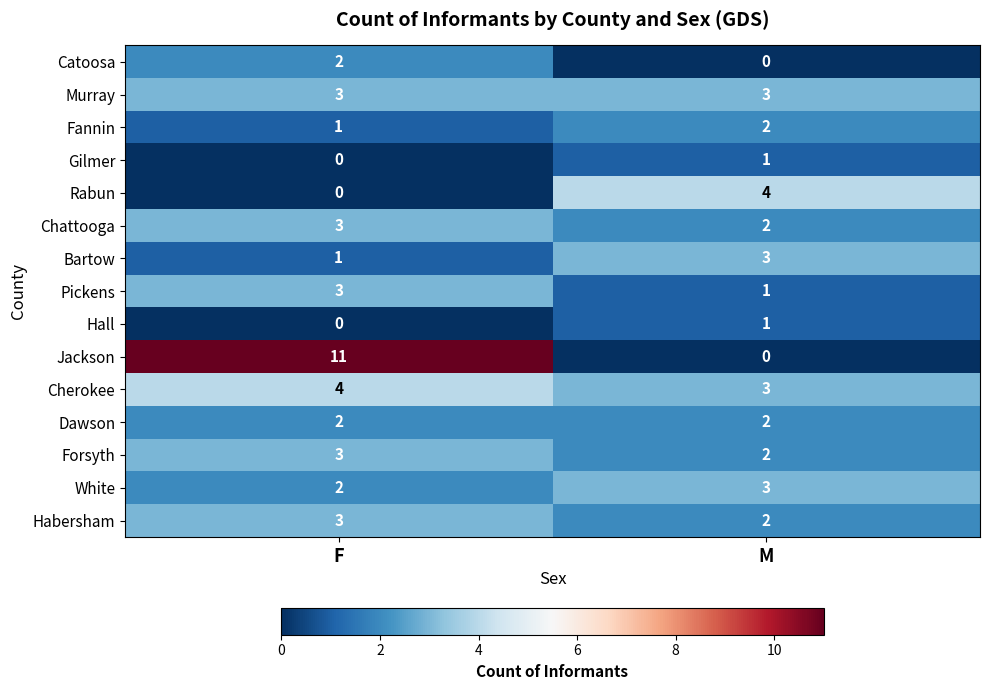

Read the White value at M.

3